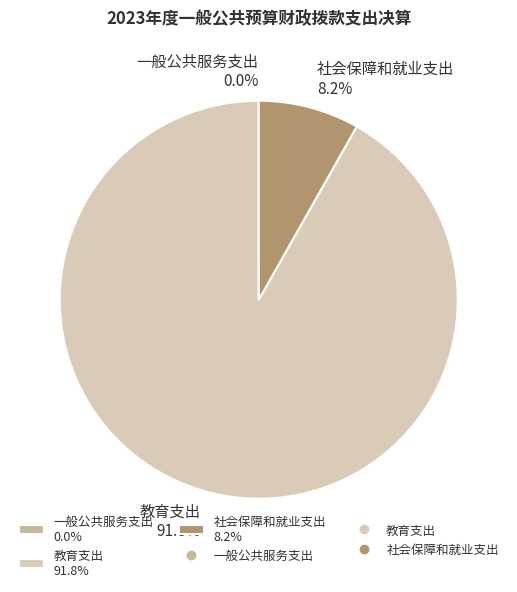

True or false: 社会保障和就业支出 accounts for 1% of the total.

False